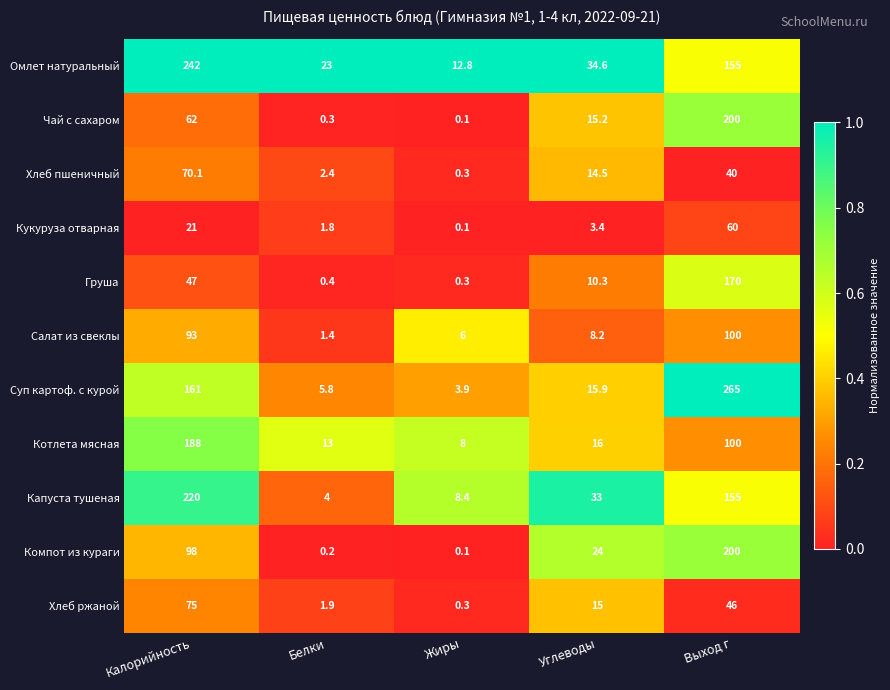

At which label does Кукуруза отварная first exceed 3?

Калорийность